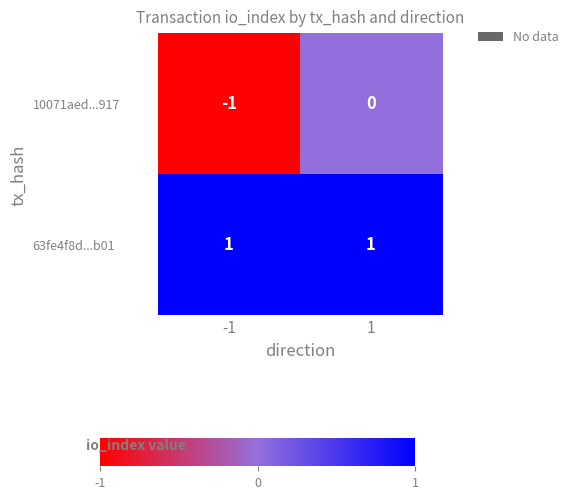

Reading left to right, extract all data points from this chart.

10071aed...917: -1=-1	1=0
63fe4f8d...b01: -1=1	1=1